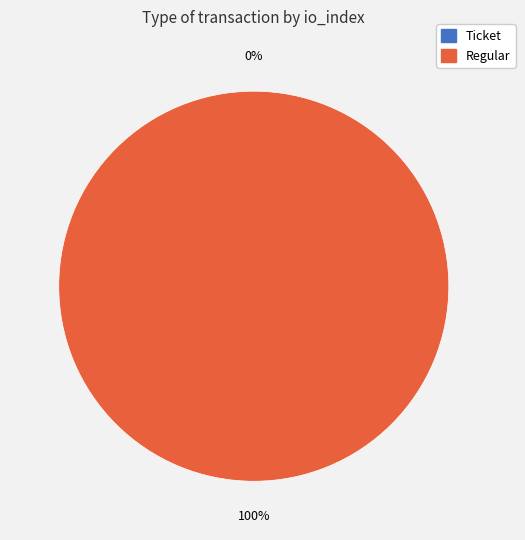

Rank the categories by value from lowest to highest.

Ticket, Regular